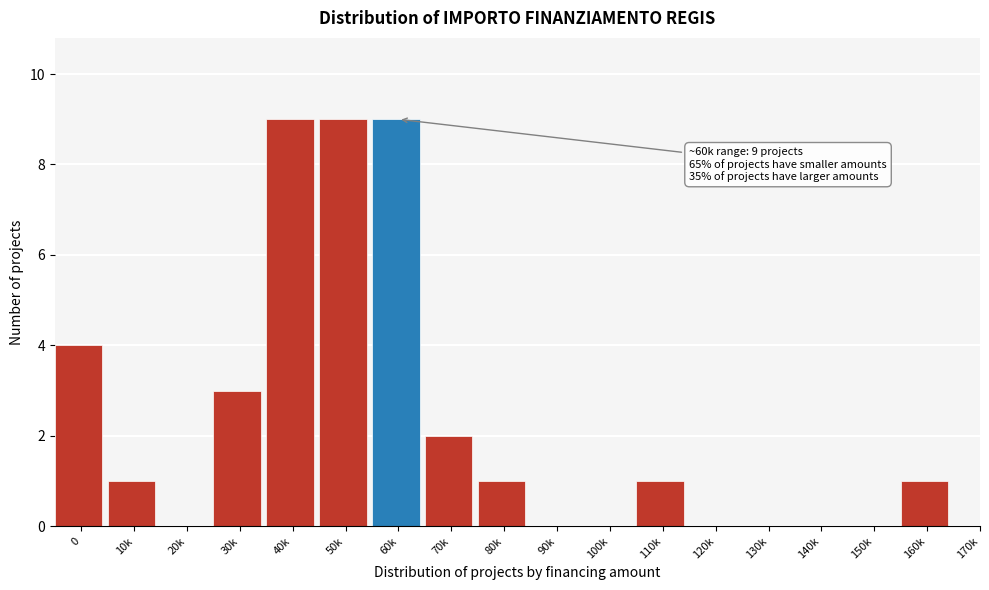

Reading right to left, list all the values displayed in this chart.

170k=0	160k=1	150k=0	140k=0	130k=0	120k=0	110k=1	100k=0	90k=0	80k=1	70k=2	60k=9	50k=9	40k=9	30k=3	20k=0	10k=1	0=4